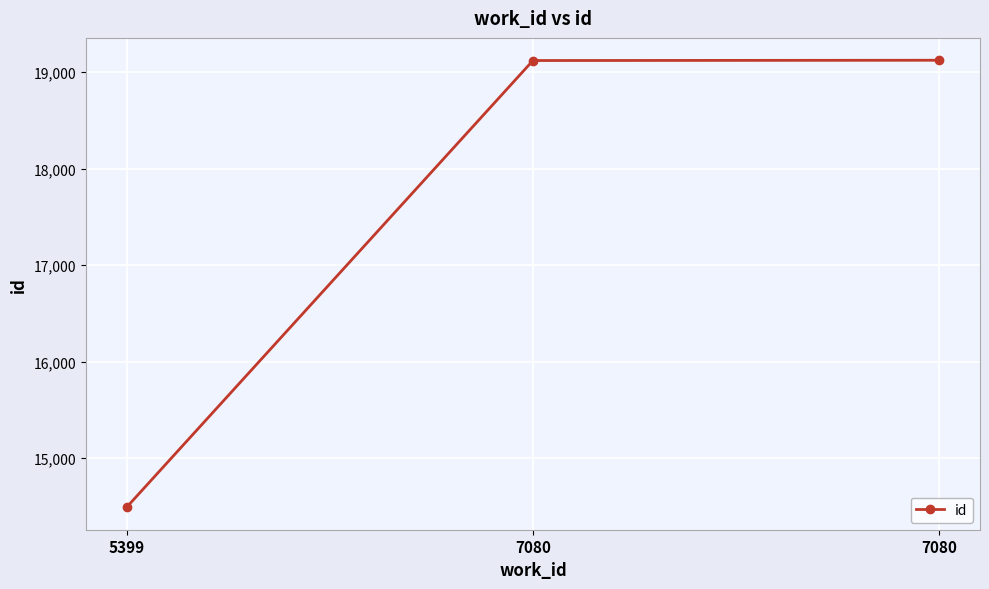

At which category does the chart reach its peak across all series?

7080